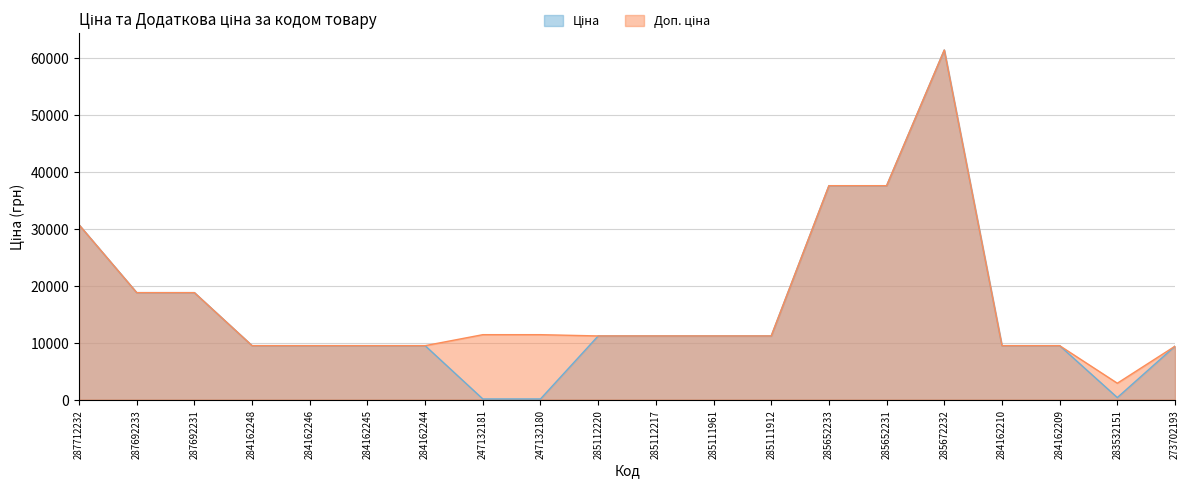

At which label is Ціна closest to 30774?

287712232